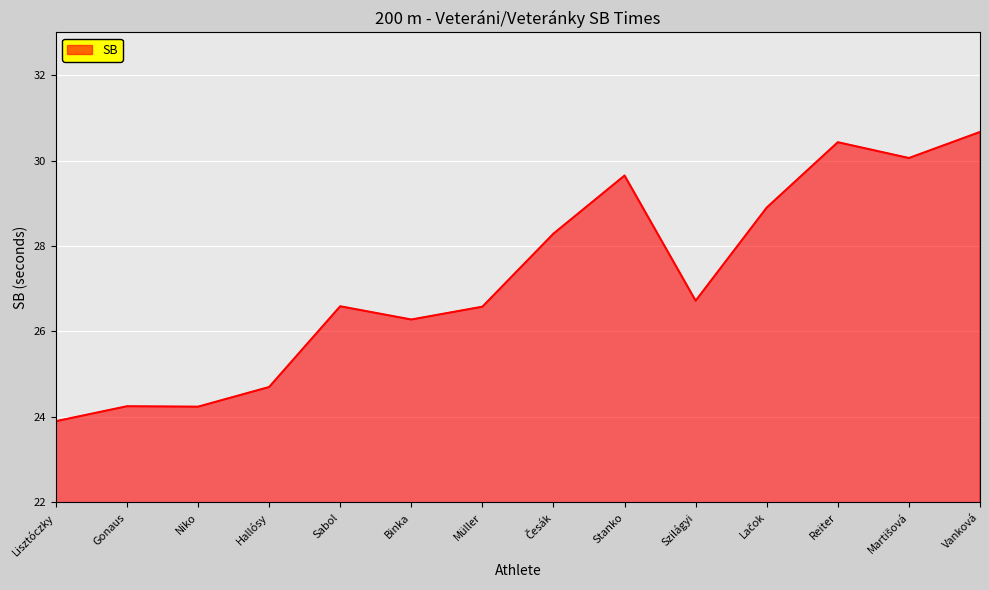

Between Vanková and Gonaus, which is larger?

Vanková